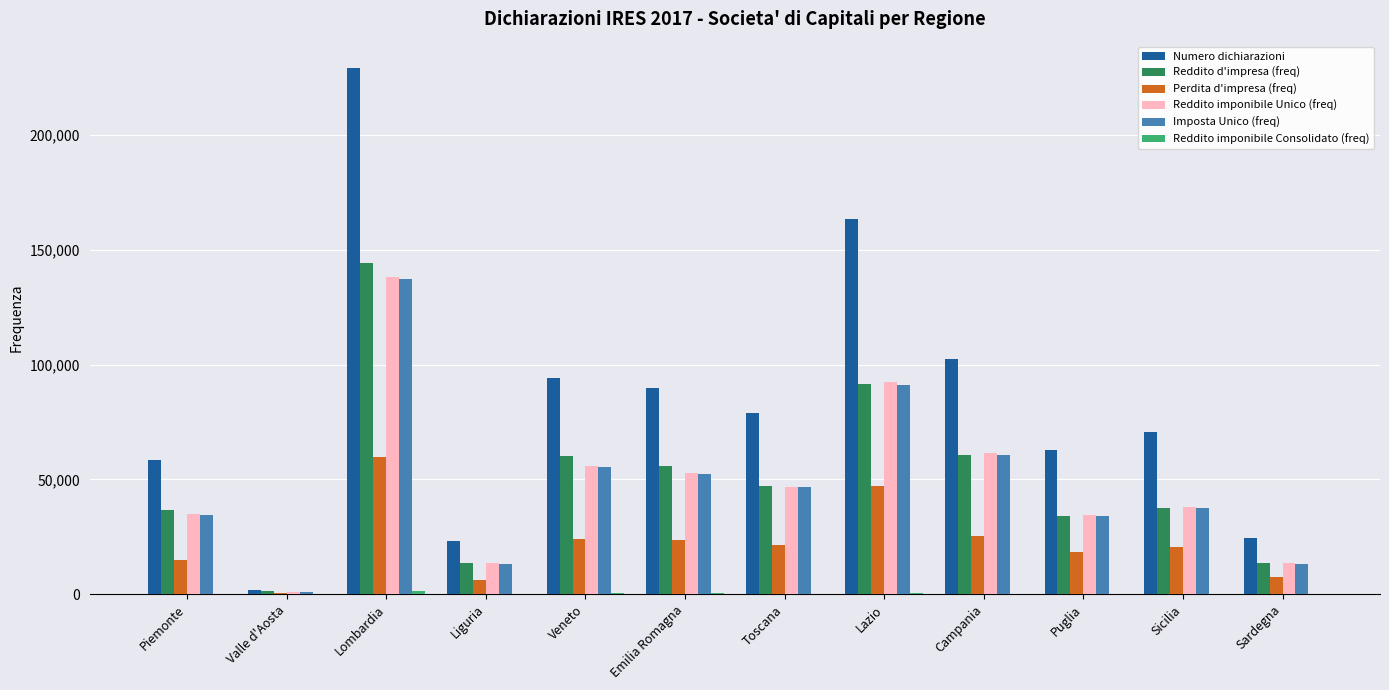

What is the maximum value for Reddito d'impresa (freq)?

144436